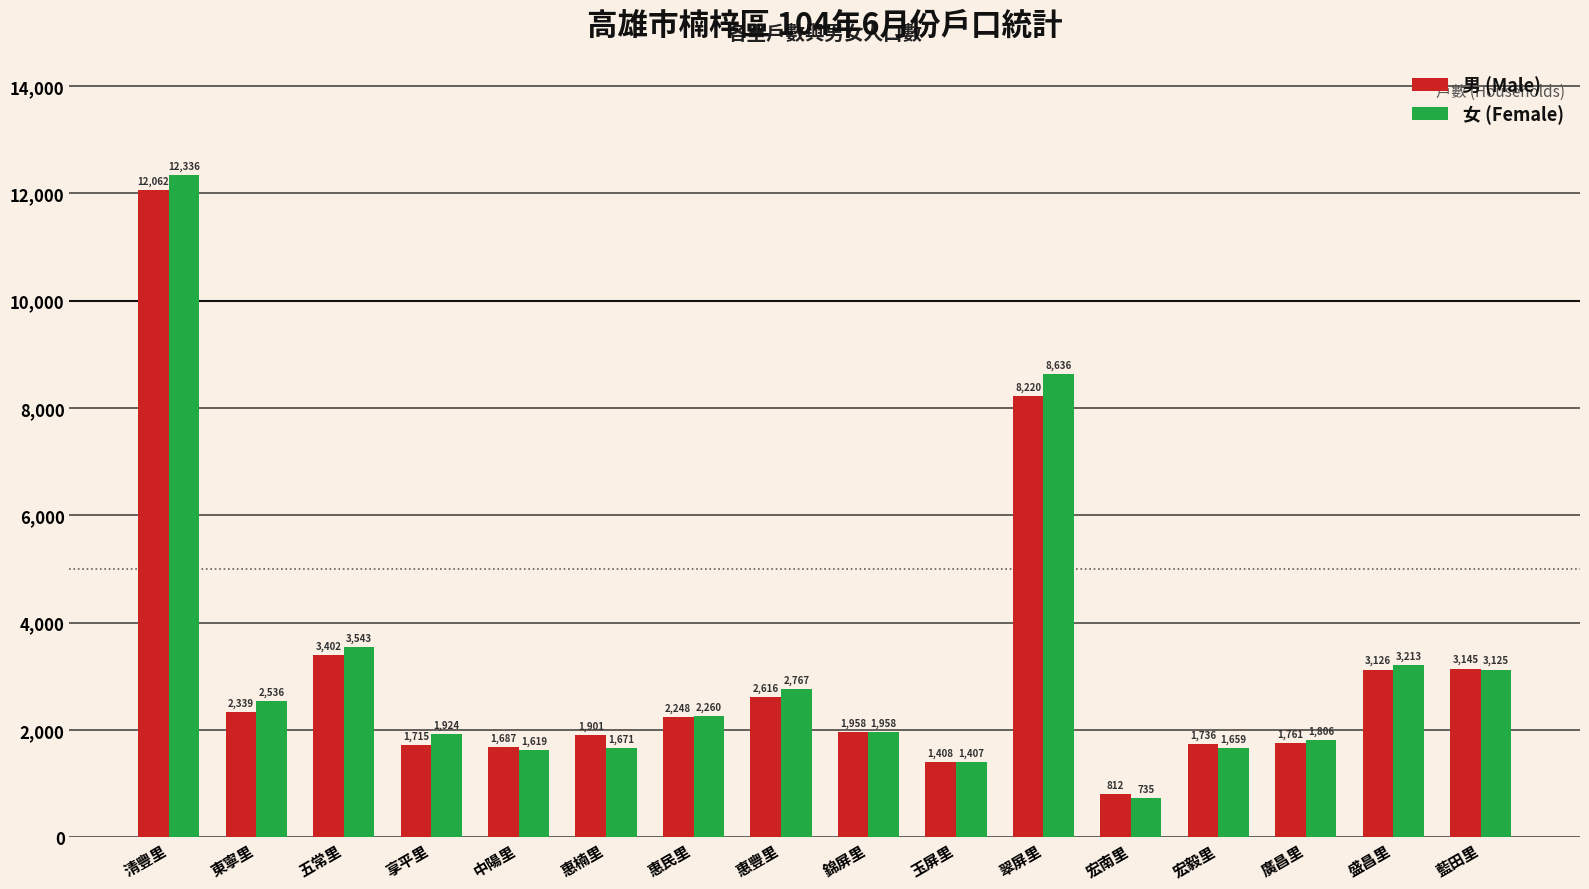

Reading left to right, transcribe all the data shown in this chart.

男 (Male): 清豐里=12062	東寧里=2339	五常里=3402	享平里=1715	中陽里=1687	惠楠里=1901	惠民里=2248	惠豐里=2616	錦屏里=1958	玉屏里=1408	翠屏里=8220	宏南里=812	宏毅里=1736	廣昌里=1761	盛昌里=3126	藍田里=3145
女 (Female): 清豐里=12336	東寧里=2536	五常里=3543	享平里=1924	中陽里=1619	惠楠里=1671	惠民里=2260	惠豐里=2767	錦屏里=1958	玉屏里=1407	翠屏里=8636	宏南里=735	宏毅里=1659	廣昌里=1806	盛昌里=3213	藍田里=3125